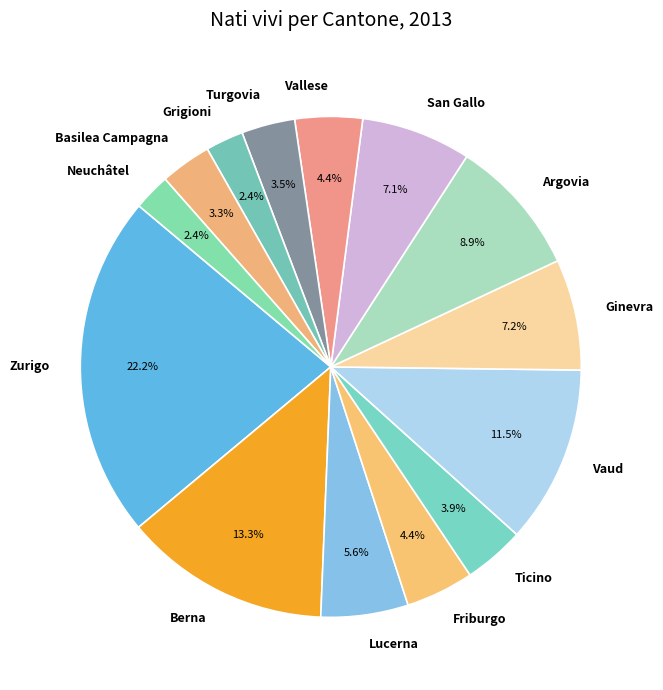

What is the ratio of the value at Ticino to the value at Berna?

0.3